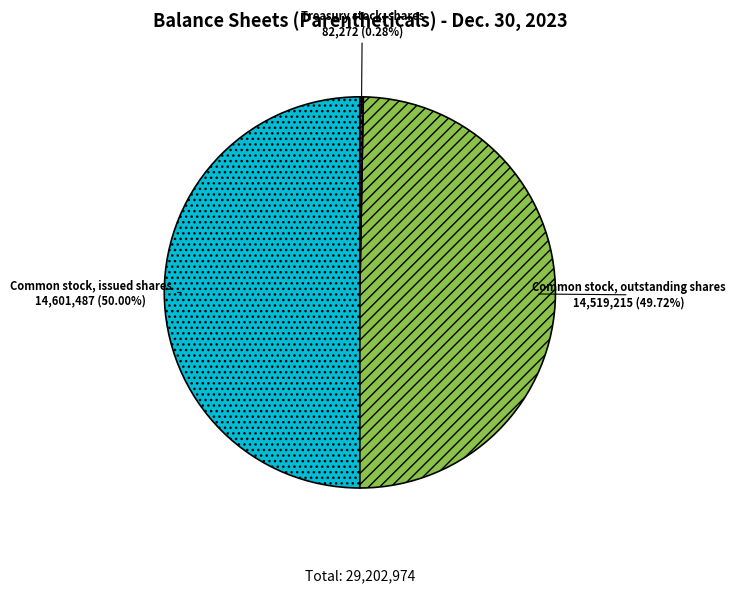

Count the number of slices in the pie.

3